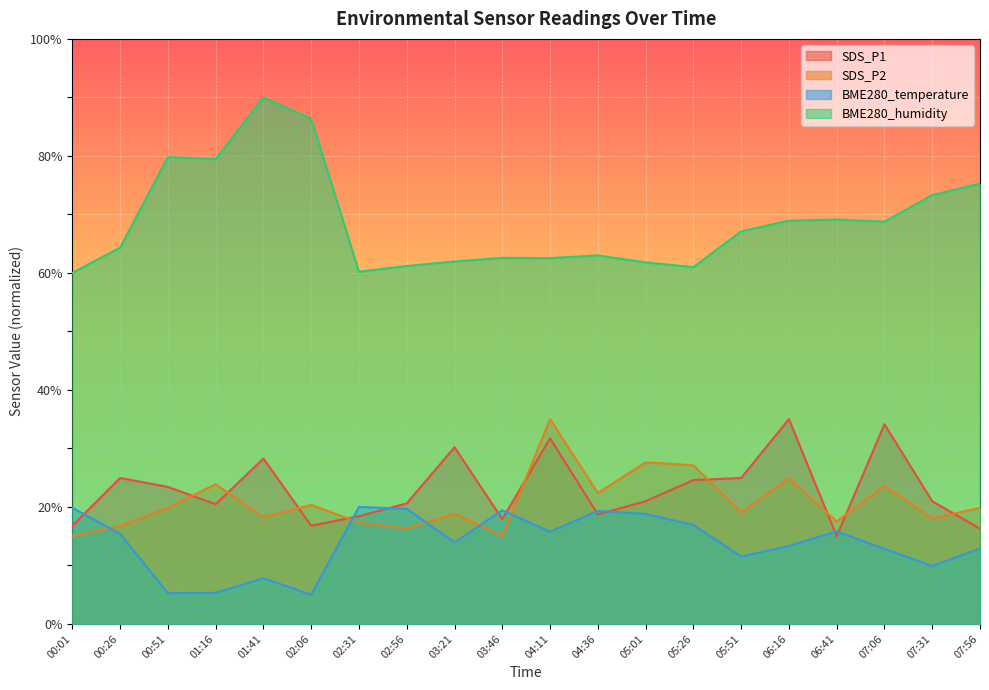

What is the label of the 17th point from the left?

06:41